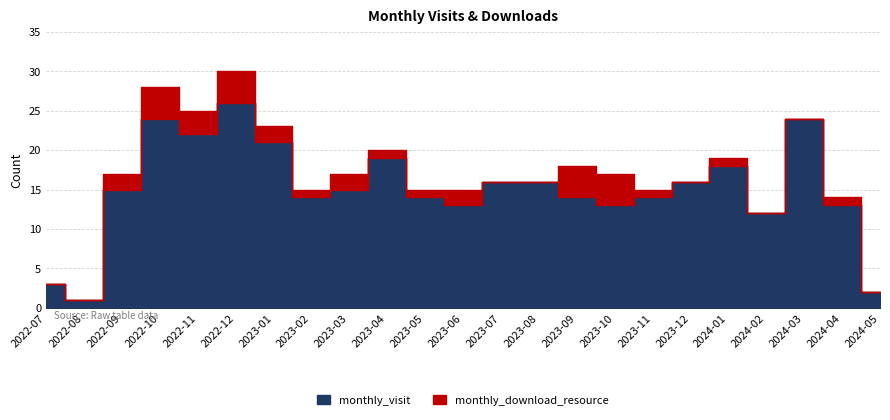

How many data points in monthly_download_resource are less than 1?

8